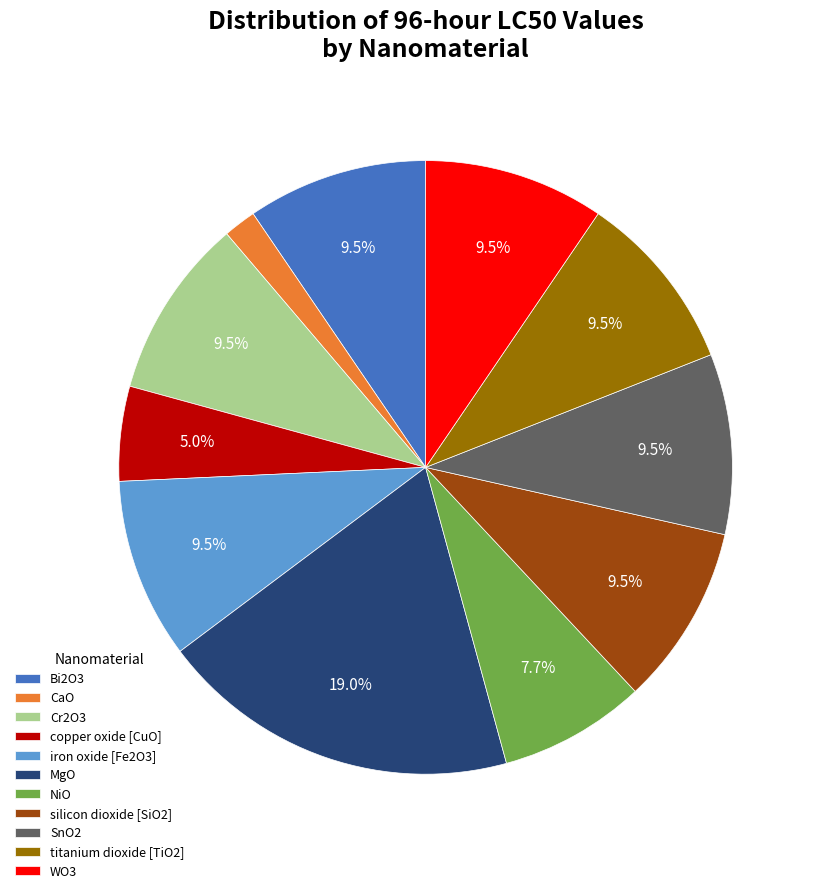

How many segments does this pie chart have?

11